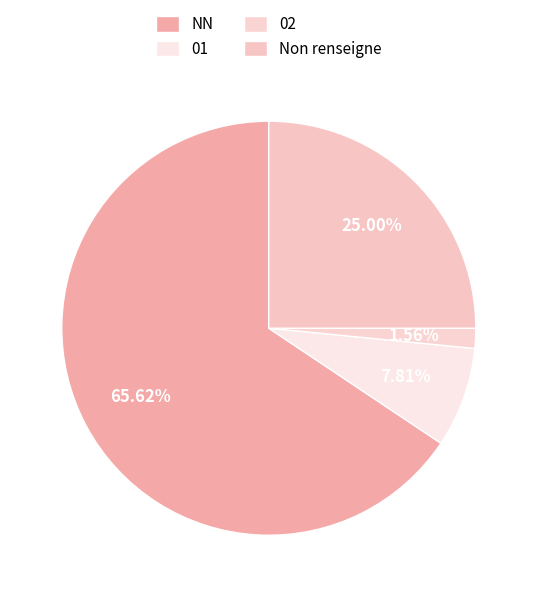

True or false: 01 accounts for 19% of the total.

False